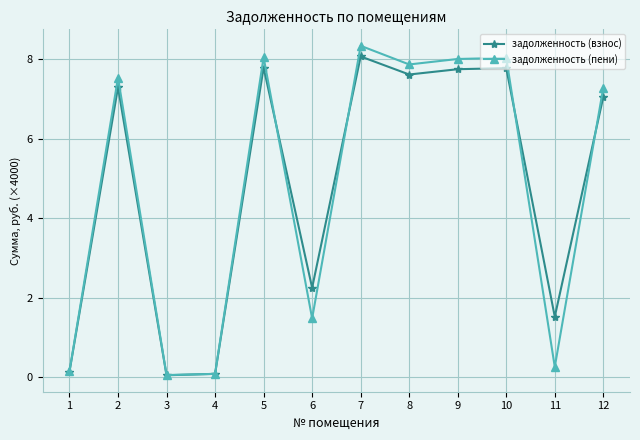

Which series has the largest range (max minus min)?

задолженность (пени)